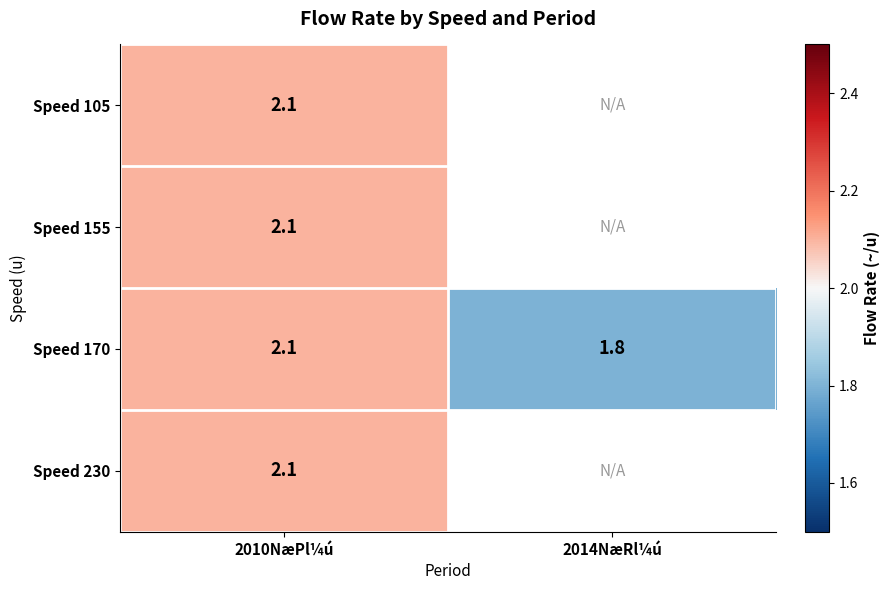

What is the sum of all Speed 170 values?

3.9